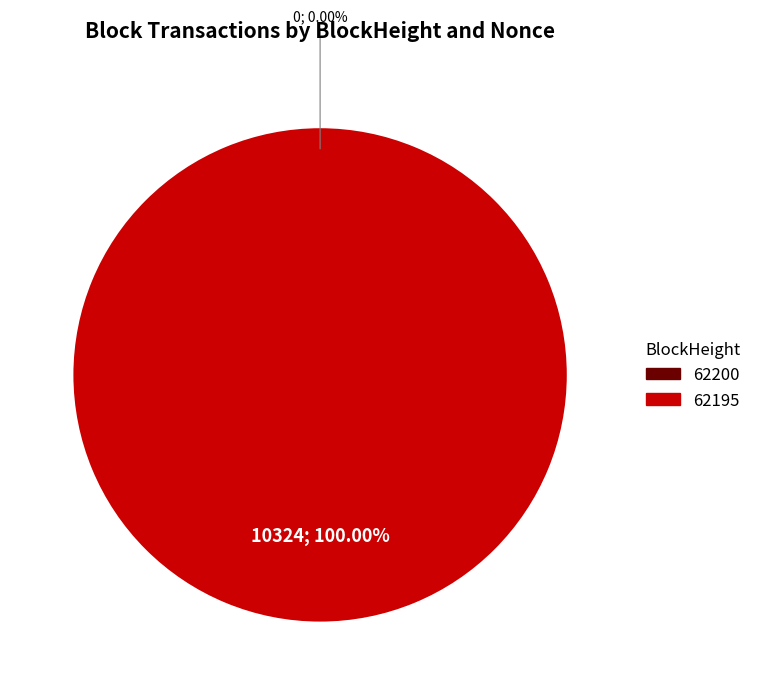

To the nearest percent, what is the combined percentage of 62195 and 62200?

100%